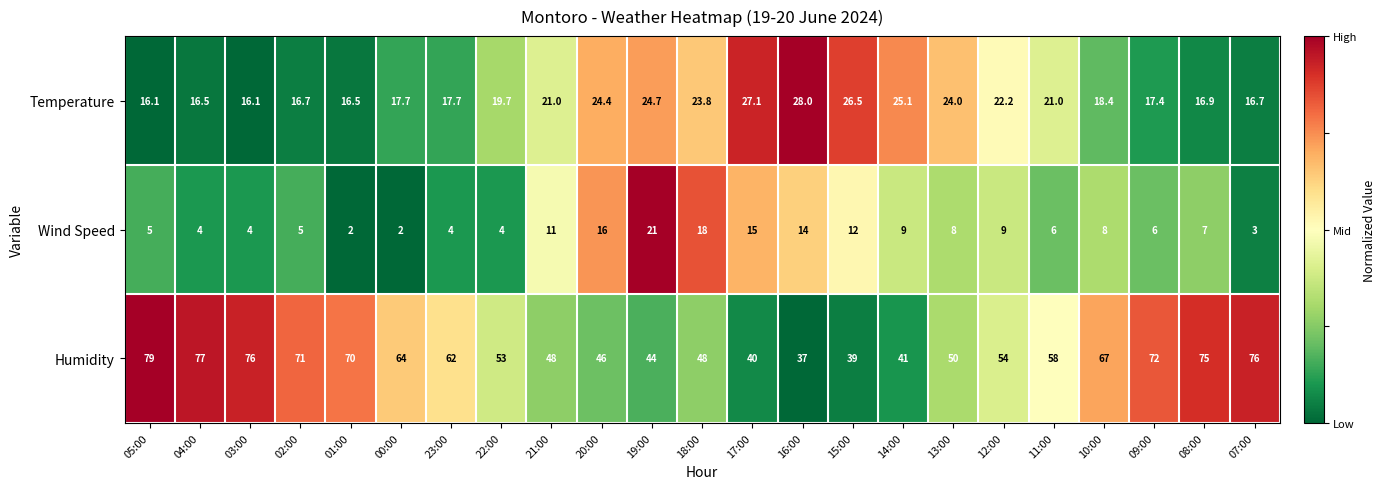

Count the number of categories in the chart.

23